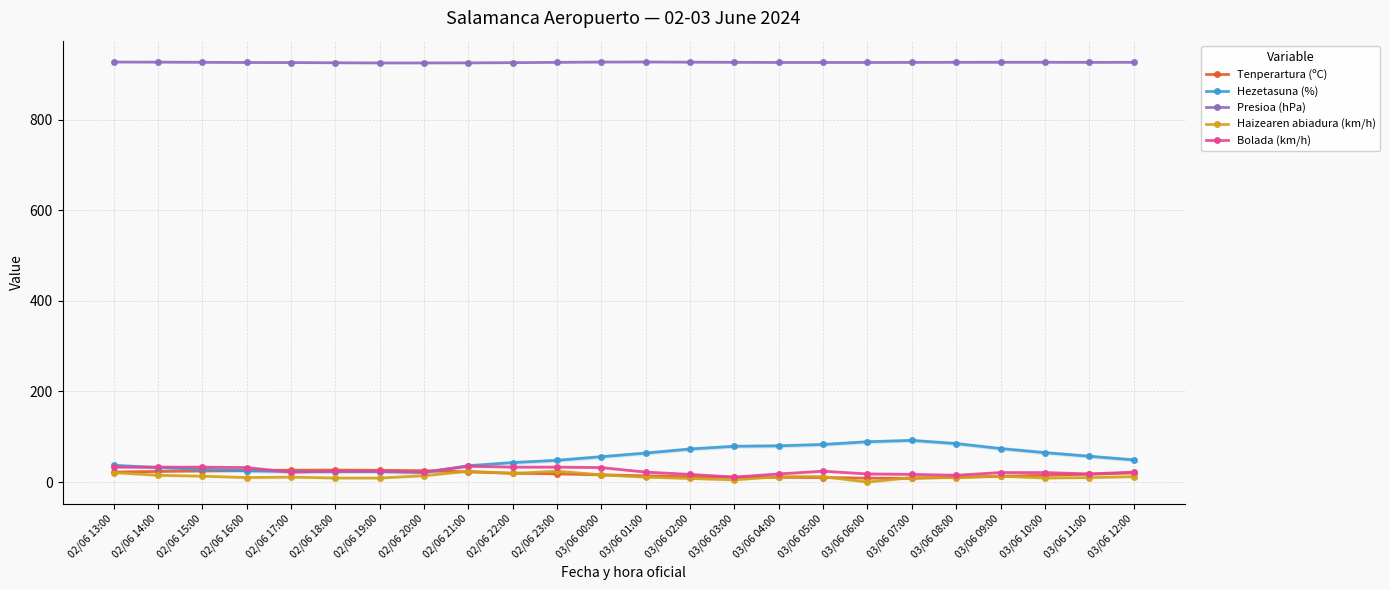

What is the difference between the highest and lowest values at 02/06 20:00?

911.2